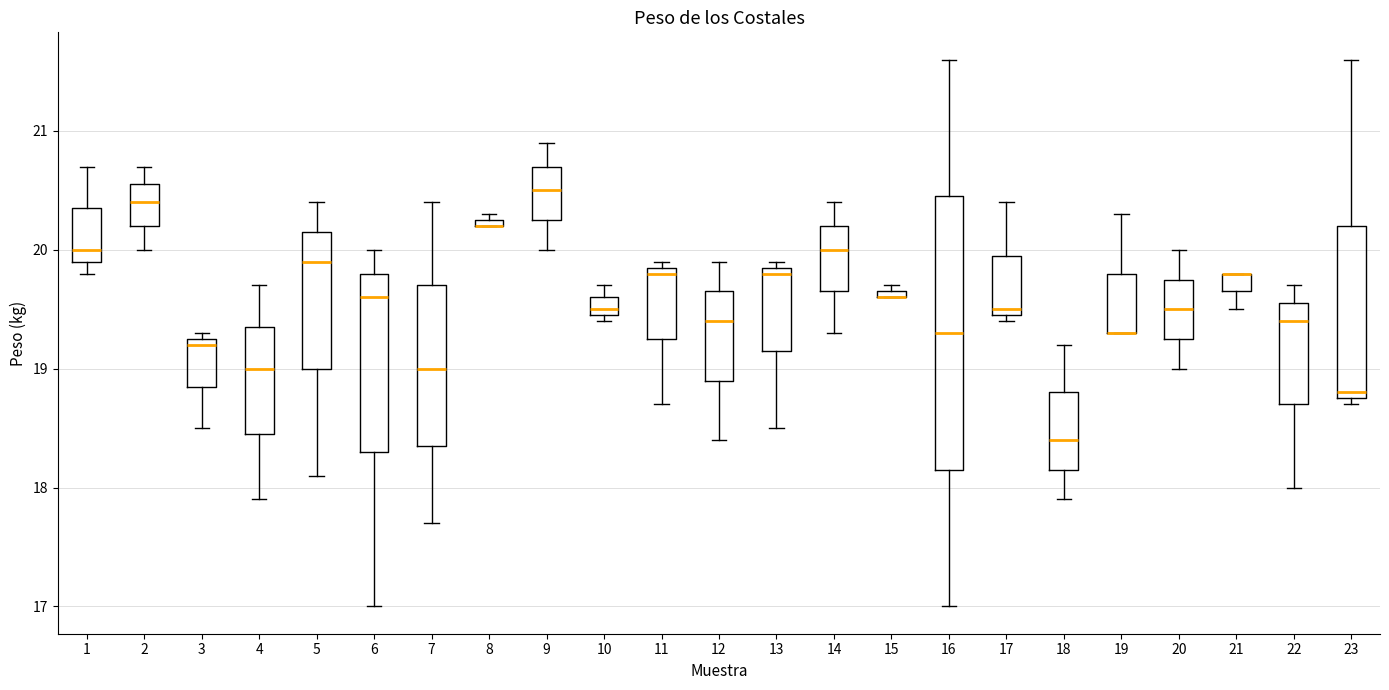

Which box is the tallest, from its lower edge to its upper edge?

16